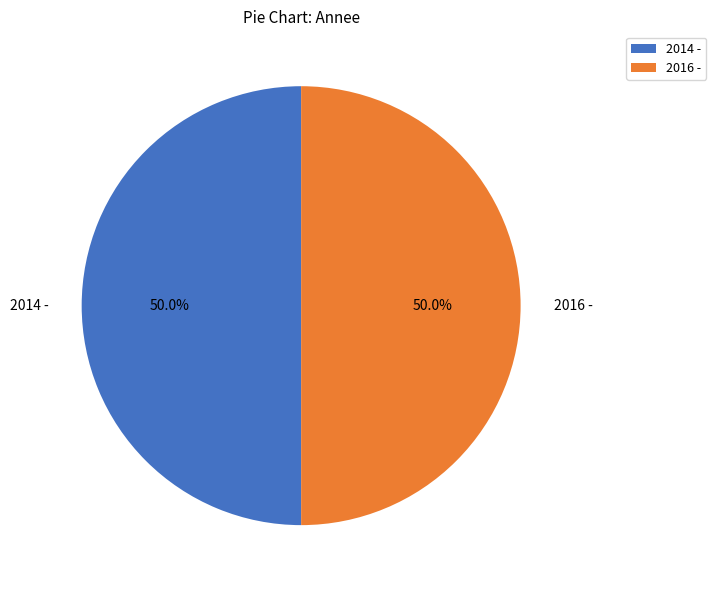

To the nearest percent, what percentage of the pie is 2014 -?

50%